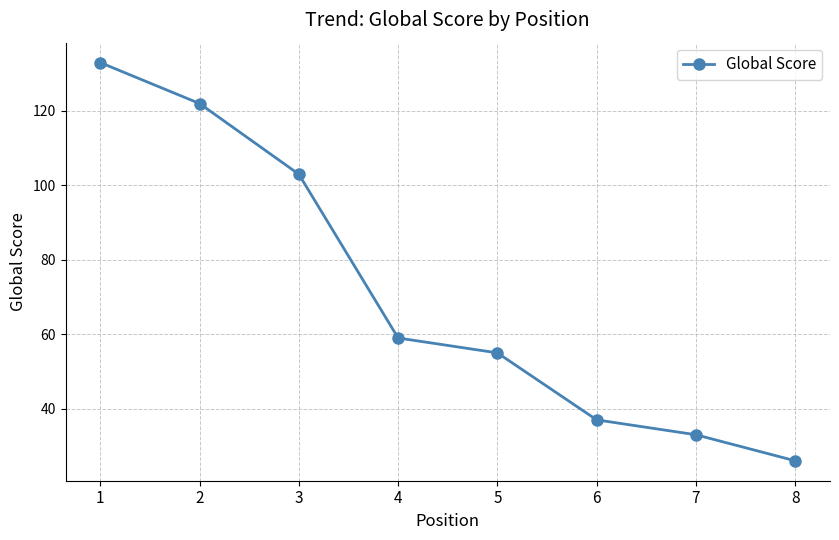

At which label is the value closest to 79?

4